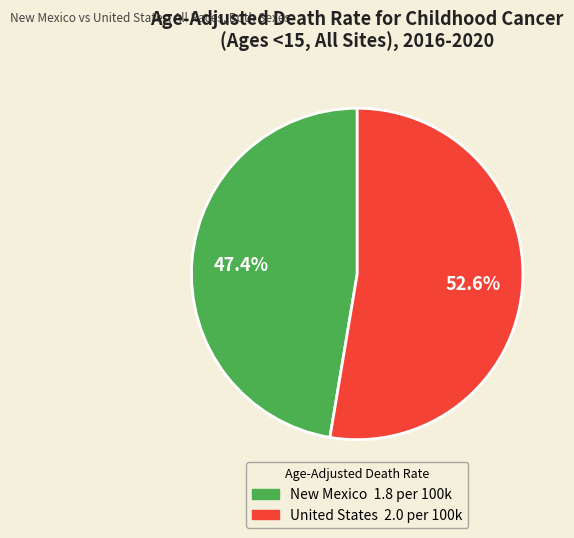

Do United States and New Mexico together represent more than half of the pie?

Yes